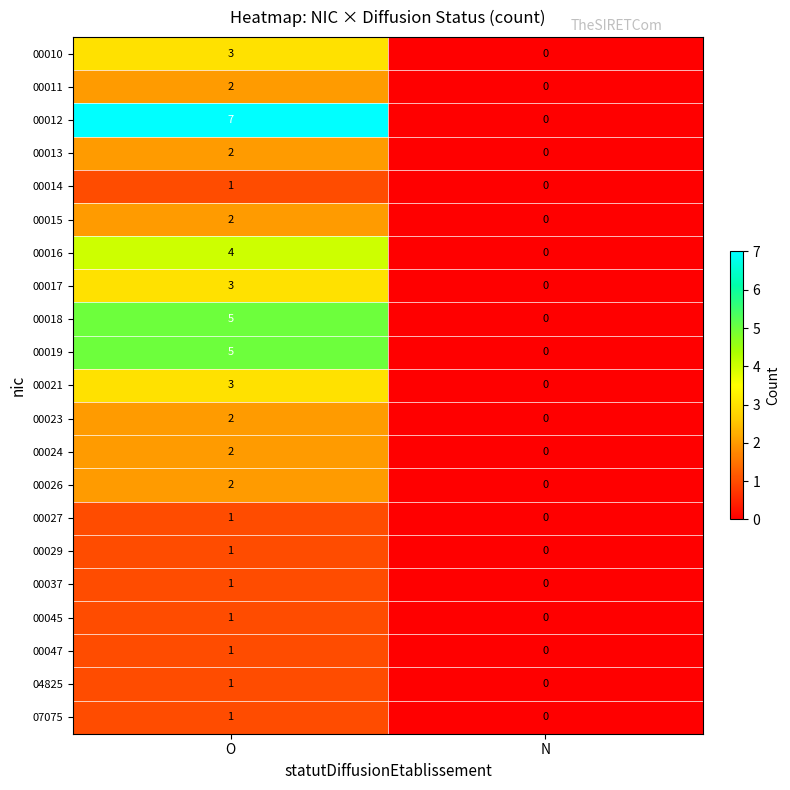

What is the sum of the 00012 values at N and O?

7